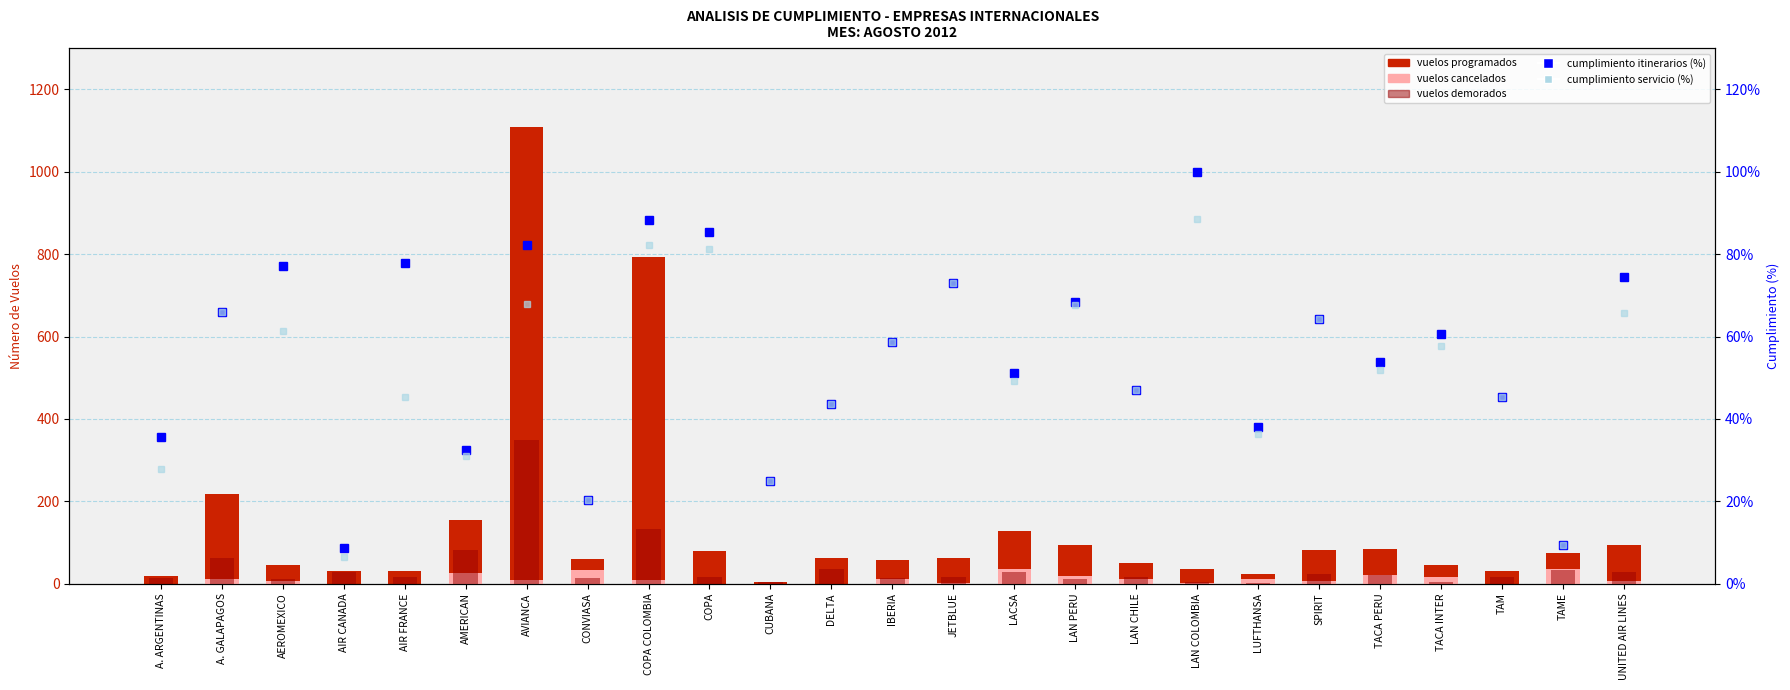

The vuelos demorados series shows 3.0 at CUBANA. True or false?

True